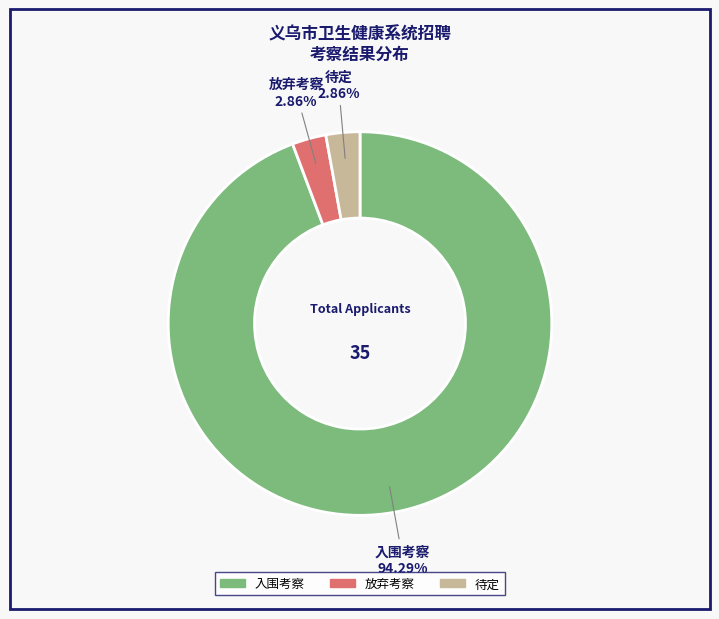

To the nearest percent, what is the combined percentage of 放弃考察 and 待定?

6%